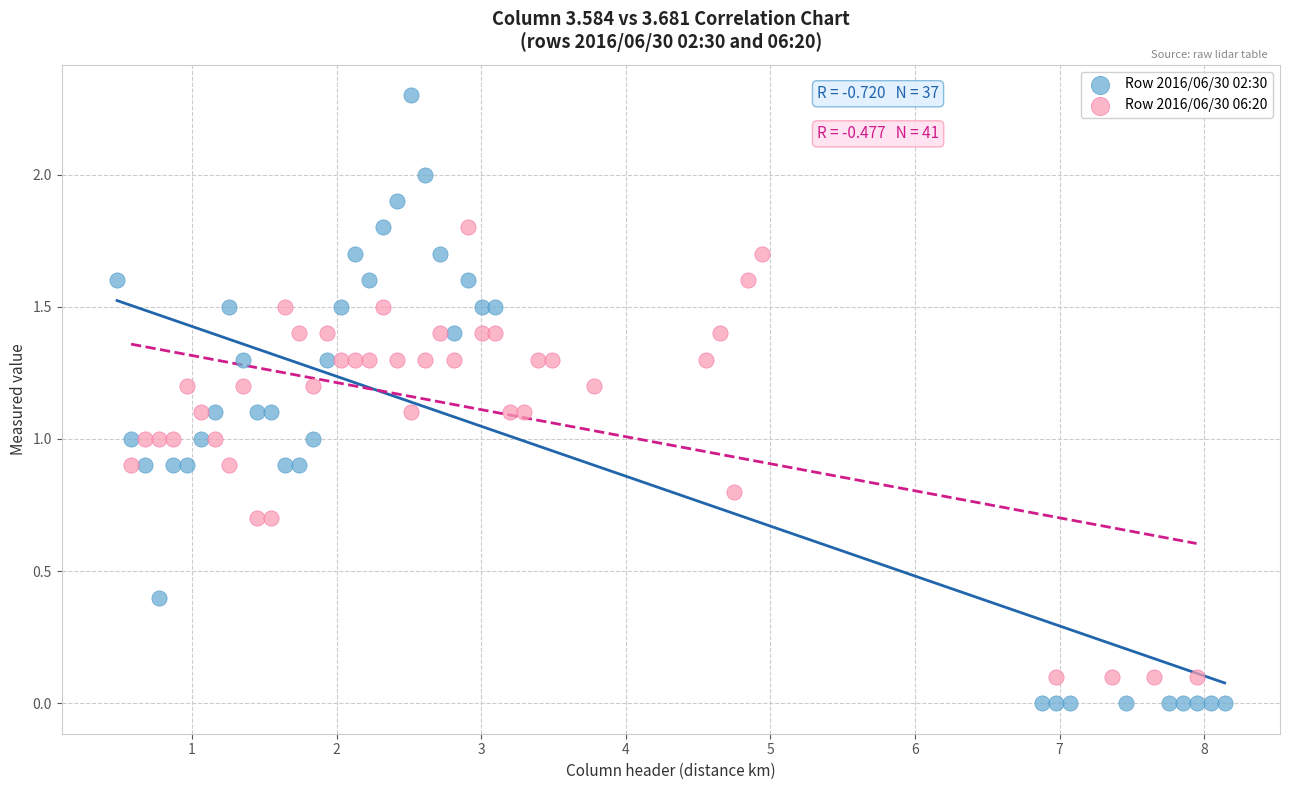

Which series reaches the maximum Y coordinate?

Row 2016/06/30 02:30